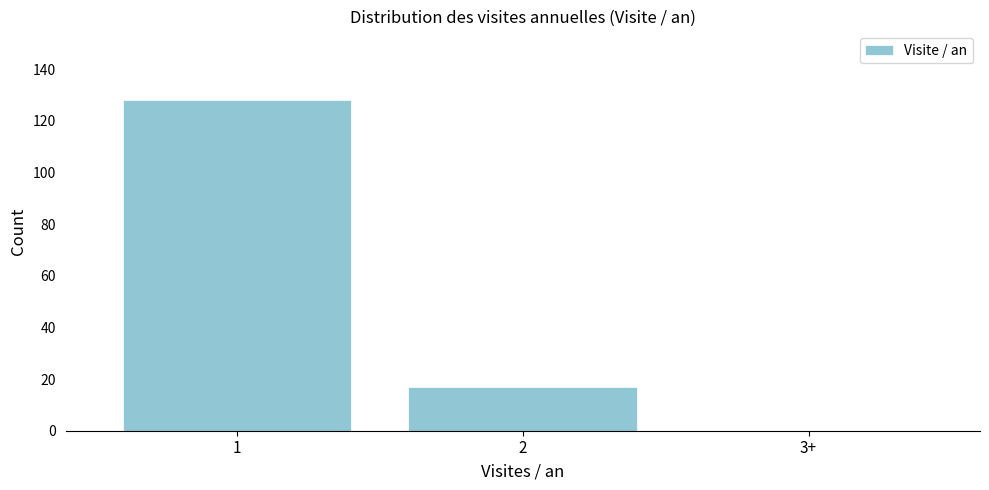

Reading left to right, what are all the values shown in this chart?

1=128	2=17	3+=0